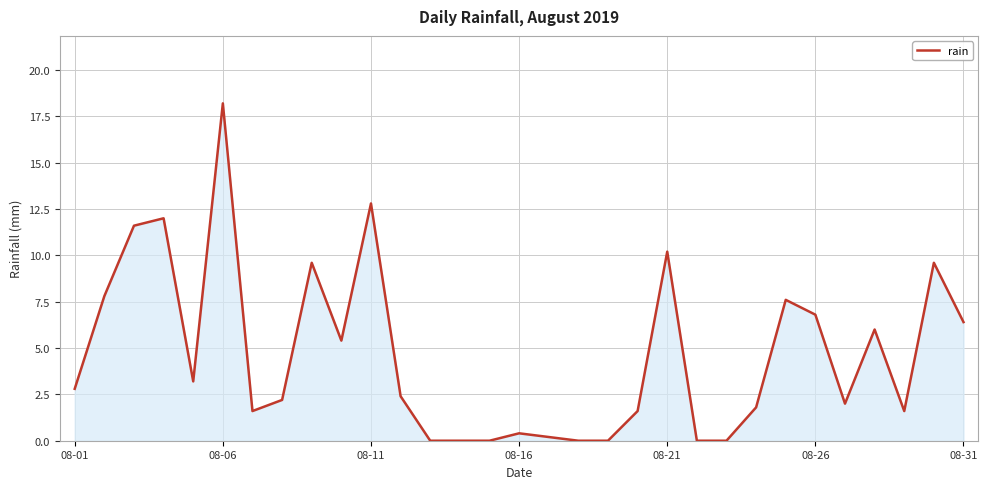

What is the difference between the maximum and minimum values?

18.2